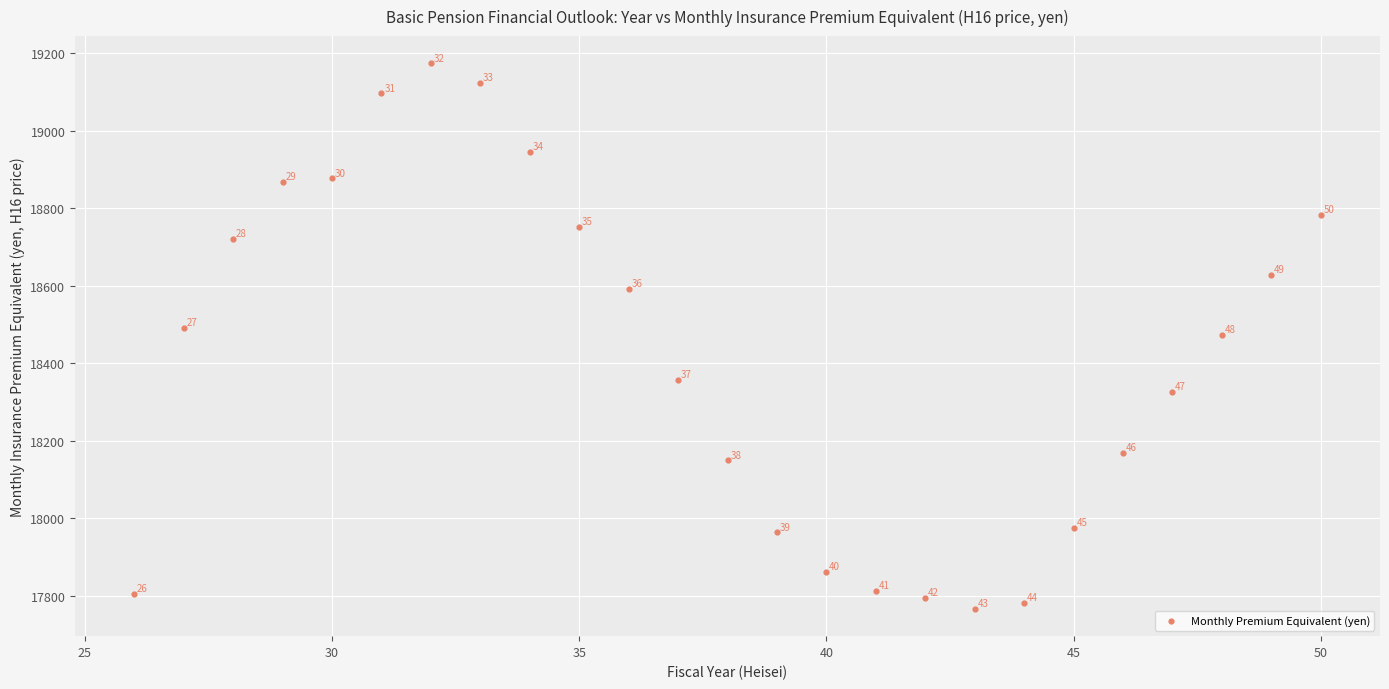

What Y value in the scatter plot is closest to 18469?

18472.0